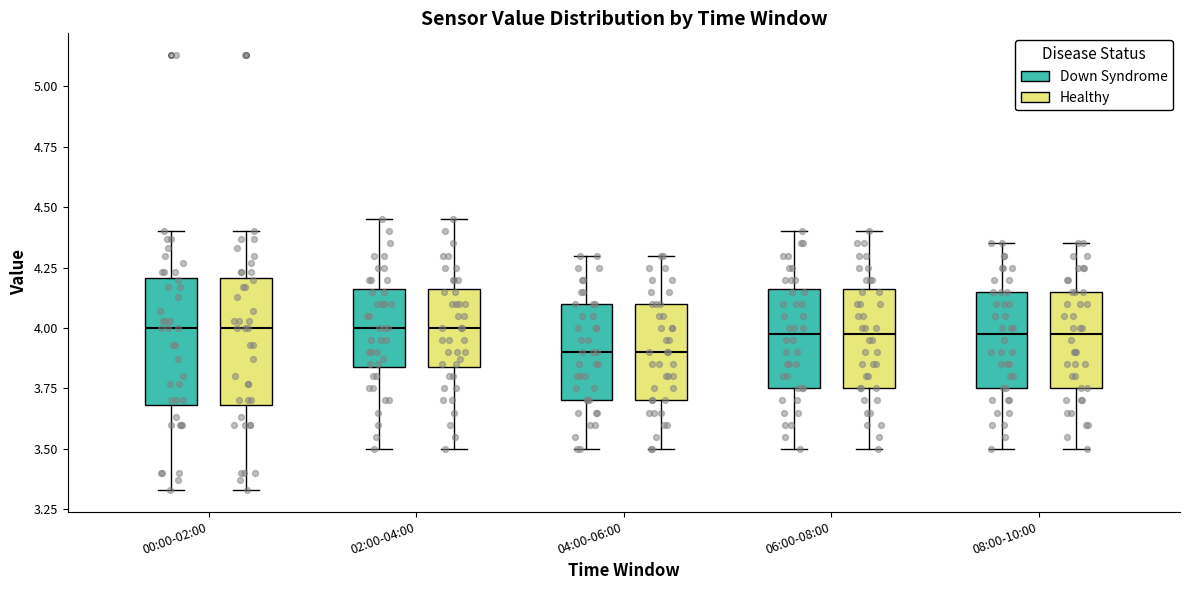

Reading left to right, read every box against the y-axis: the position of its median line, the range the box covers, and the ends of its whiskers. The values are not printed on the chart, so give them approximately, as read against the axis.

00:00-02:00 (Down Syndrome): median 4.00, box 3.70 to 4.20, whiskers 3.35 to 4.40
00:00-02:00 (Healthy): median 4.00, box 3.70 to 4.20, whiskers 3.35 to 4.40
02:00-04:00 (Down Syndrome): median 4.00, box 3.85 to 4.15, whiskers 3.50 to 4.45
02:00-04:00 (Healthy): median 4.00, box 3.85 to 4.15, whiskers 3.50 to 4.45
04:00-06:00 (Down Syndrome): median 3.90, box 3.70 to 4.10, whiskers 3.50 to 4.30
04:00-06:00 (Healthy): median 3.90, box 3.70 to 4.10, whiskers 3.50 to 4.30
06:00-08:00 (Down Syndrome): median 4.00, box 3.75 to 4.15, whiskers 3.50 to 4.40
06:00-08:00 (Healthy): median 4.00, box 3.75 to 4.15, whiskers 3.50 to 4.40
08:00-10:00 (Down Syndrome): median 4.00, box 3.75 to 4.15, whiskers 3.50 to 4.35
08:00-10:00 (Healthy): median 4.00, box 3.75 to 4.15, whiskers 3.50 to 4.35